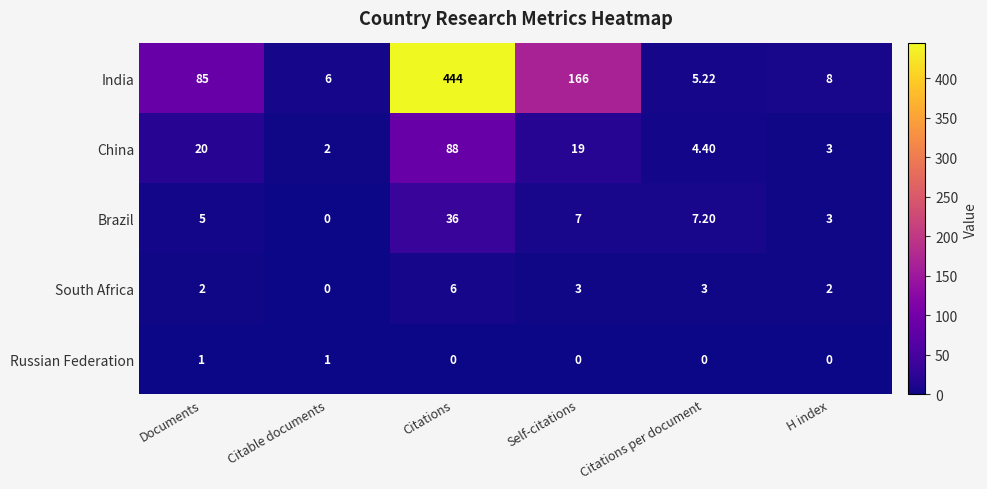

Which series has the widest spread of values?

India